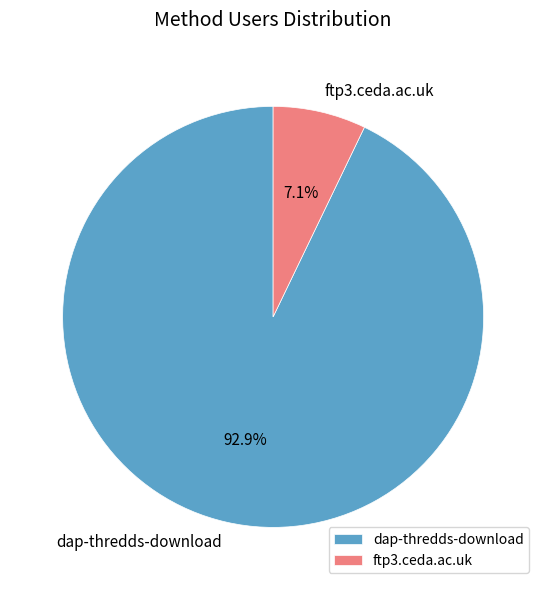

Rank the categories by value from lowest to highest.

ftp3.ceda.ac.uk, dap-thredds-download